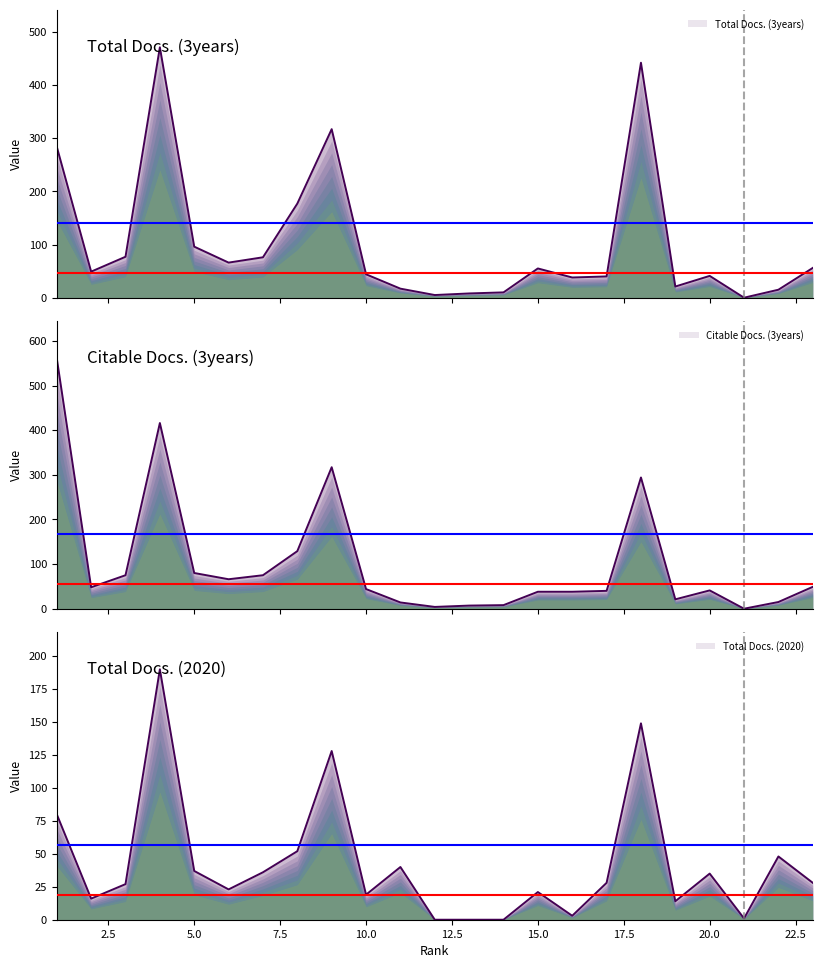

Rank the series by their maximum value, from highest to lowest.

Citable Docs. (3years), Total Docs. (3years), Total Docs. (2020)